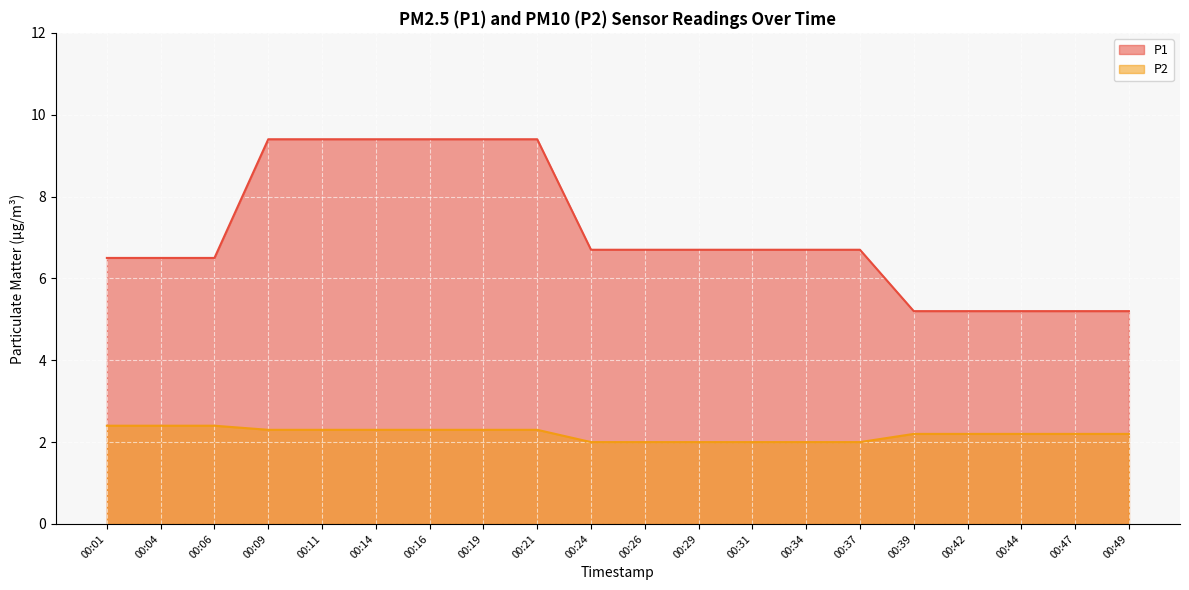

Reading left to right, transcribe all the data shown in this chart.

P1: 6.5	6.5	6.5	9.4	9.4	9.4	9.4	9.4	9.4	6.7	6.7	6.7	6.7	6.7	6.7	5.2	5.2	5.2	5.2	5.2
P2: 2.4	2.4	2.4	2.3	2.3	2.3	2.3	2.3	2.3	2.0	2.0	2.0	2.0	2.0	2.0	2.2	2.2	2.2	2.2	2.2